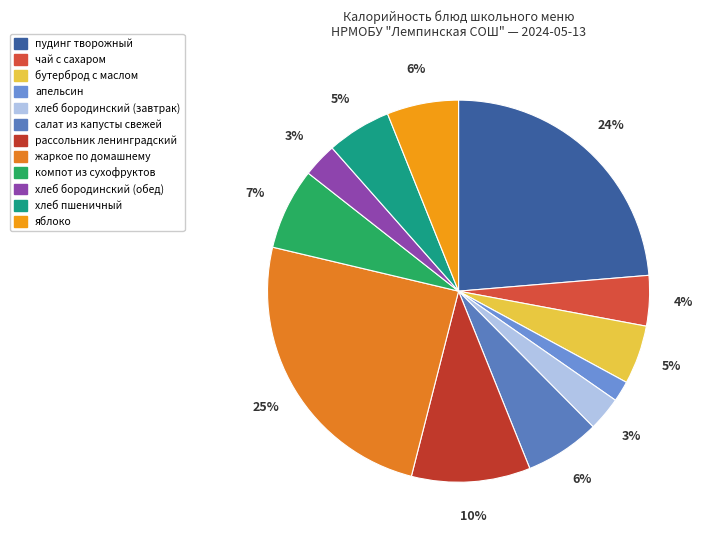

Does any single category account for the majority?

No